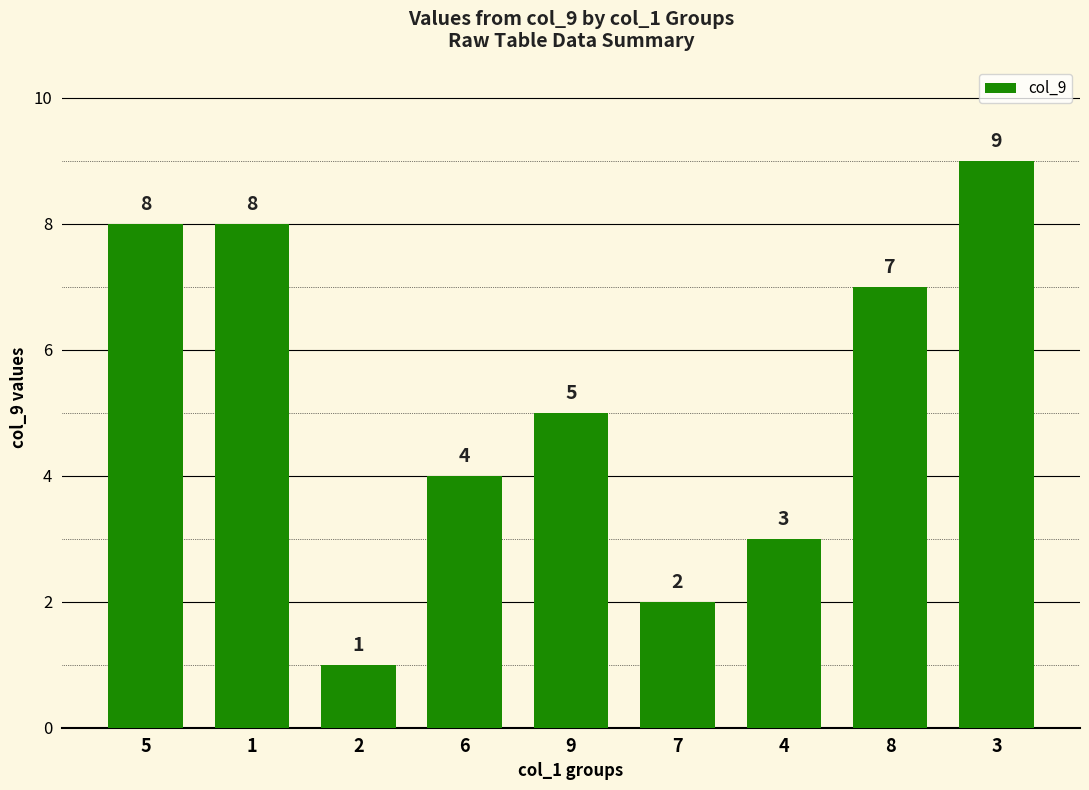

What is the minimum value shown in the chart?

1